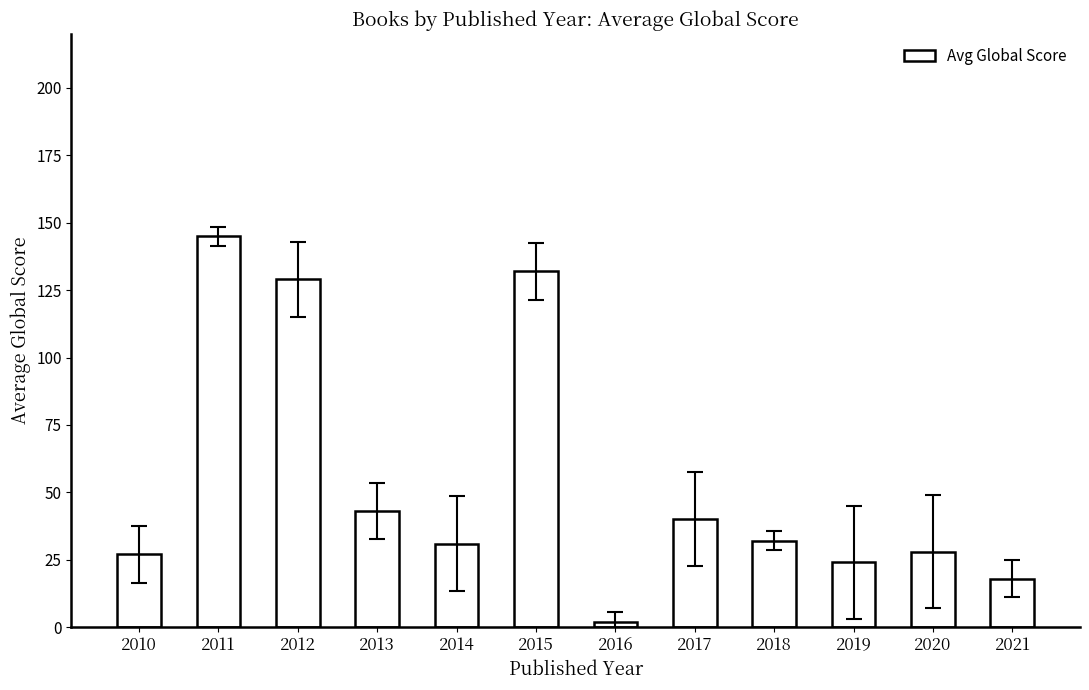

Where is the data nearest to the value 73?

2013